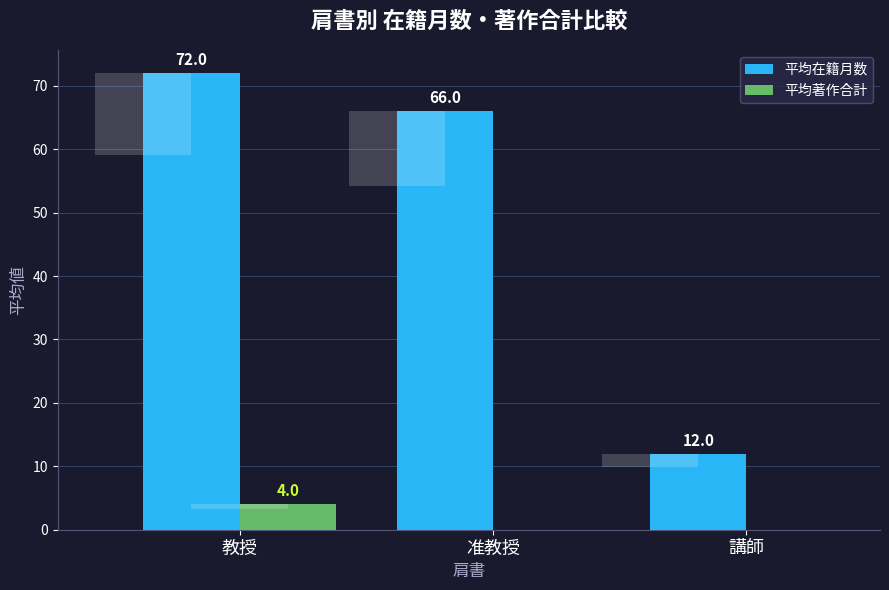

True or false: 平均著作合計 has a value of 6 at 教授.

False